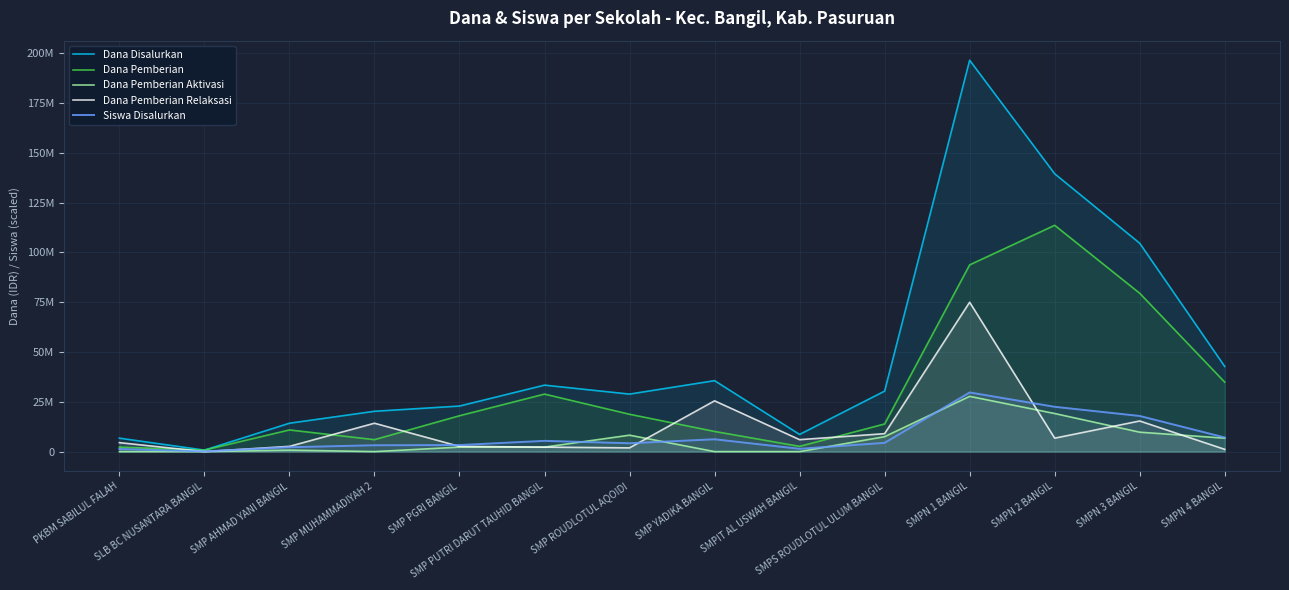

Reading left to right, transcribe all the data shown in this chart.

Dana Disalurkan: 6750000	750000	14250000	20250000	22875000	33375000	28875000	35625000	8625000	30375000	196500000	139500000	104625000	42750000
Dana Pemberian: 2250000	750000	10875000	6000000	18000000	28875000	18750000	10125000	2625000	13875000	93750000	113625000	79500000	34875000
Dana Pemberian Aktivasi: 0	0	750000	0	2250000	2250000	8250000	0	0	7500000	27750000	19125000	9750000	6750000
Dana Pemberian Relaksasi: 4500000	0	2625000	14250000	2625000	2250000	1875000	25500000	6000000	9000000	75000000	6750000	15375000	1125000
Siswa Disalurkan: 1300000	100000	2200000	3200000	3300000	5400000	4200000	6200000	1400000	4400000	29700000	22500000	17900000	7100000